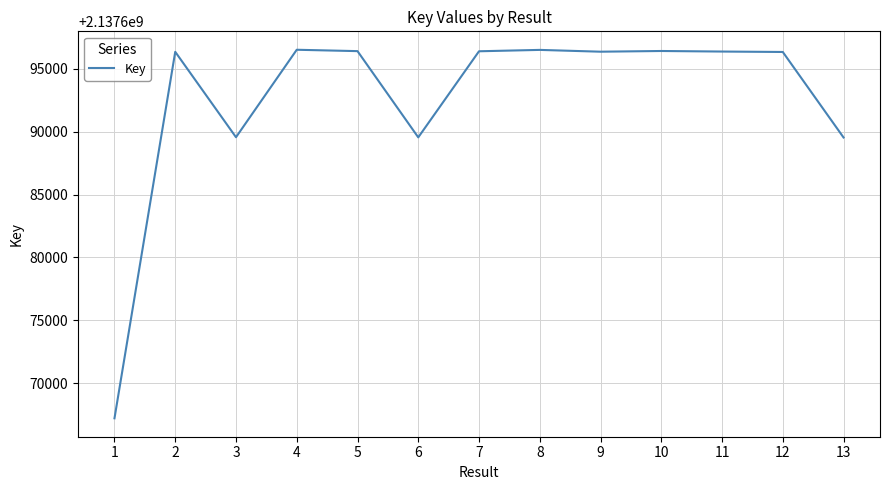

Which label corresponds to the smallest value in the chart?

1